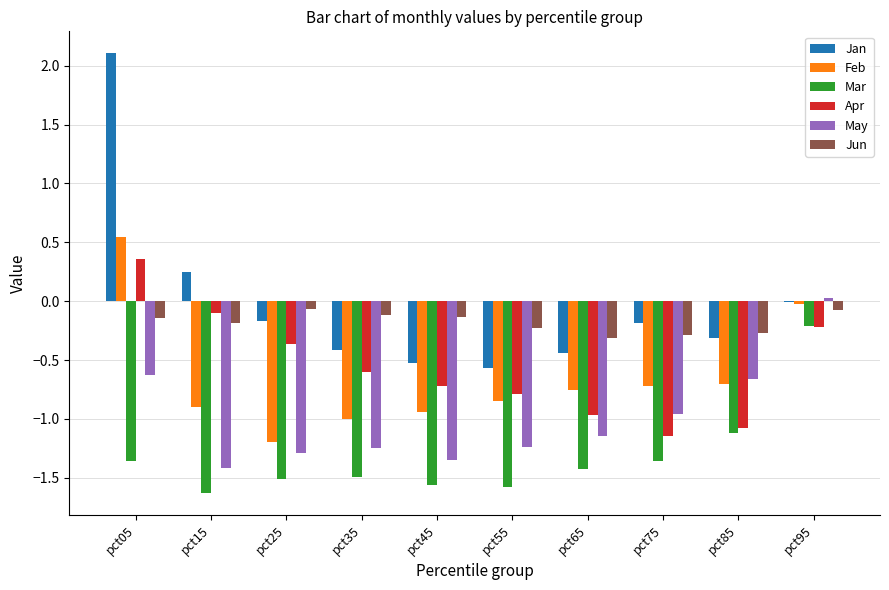

True or false: Apr has a value of -1.0 at pct65.

True